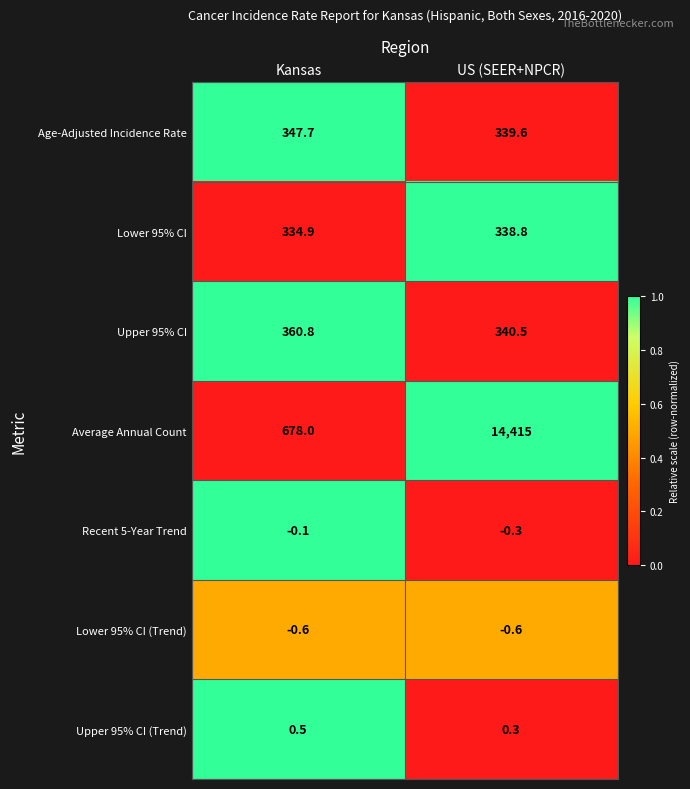

How many series are shown in this chart?

7